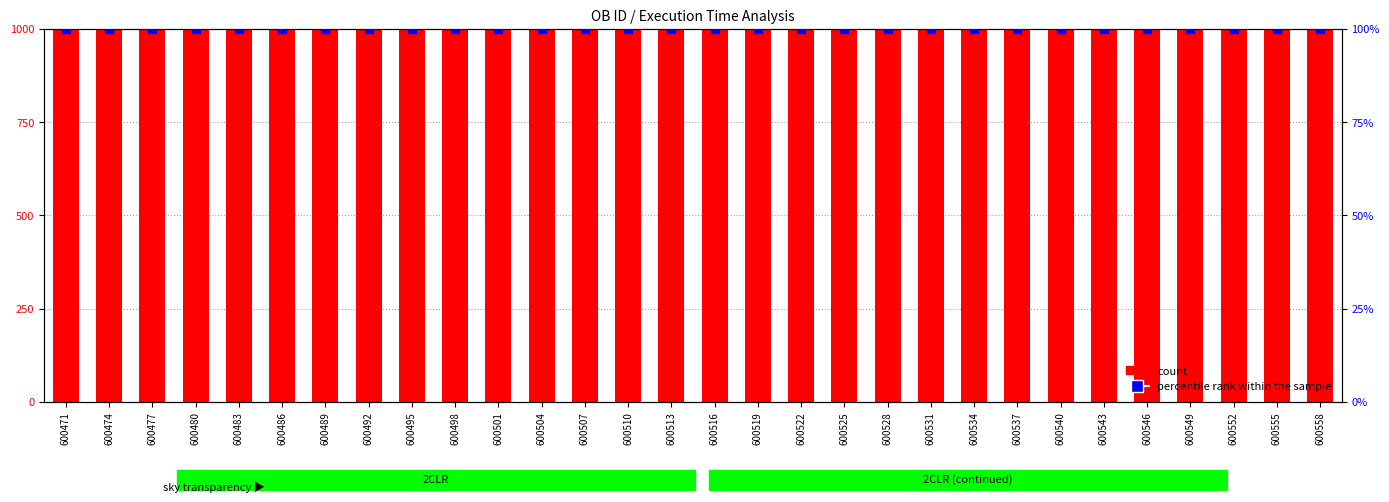

Which series has the largest total across all categories?

count